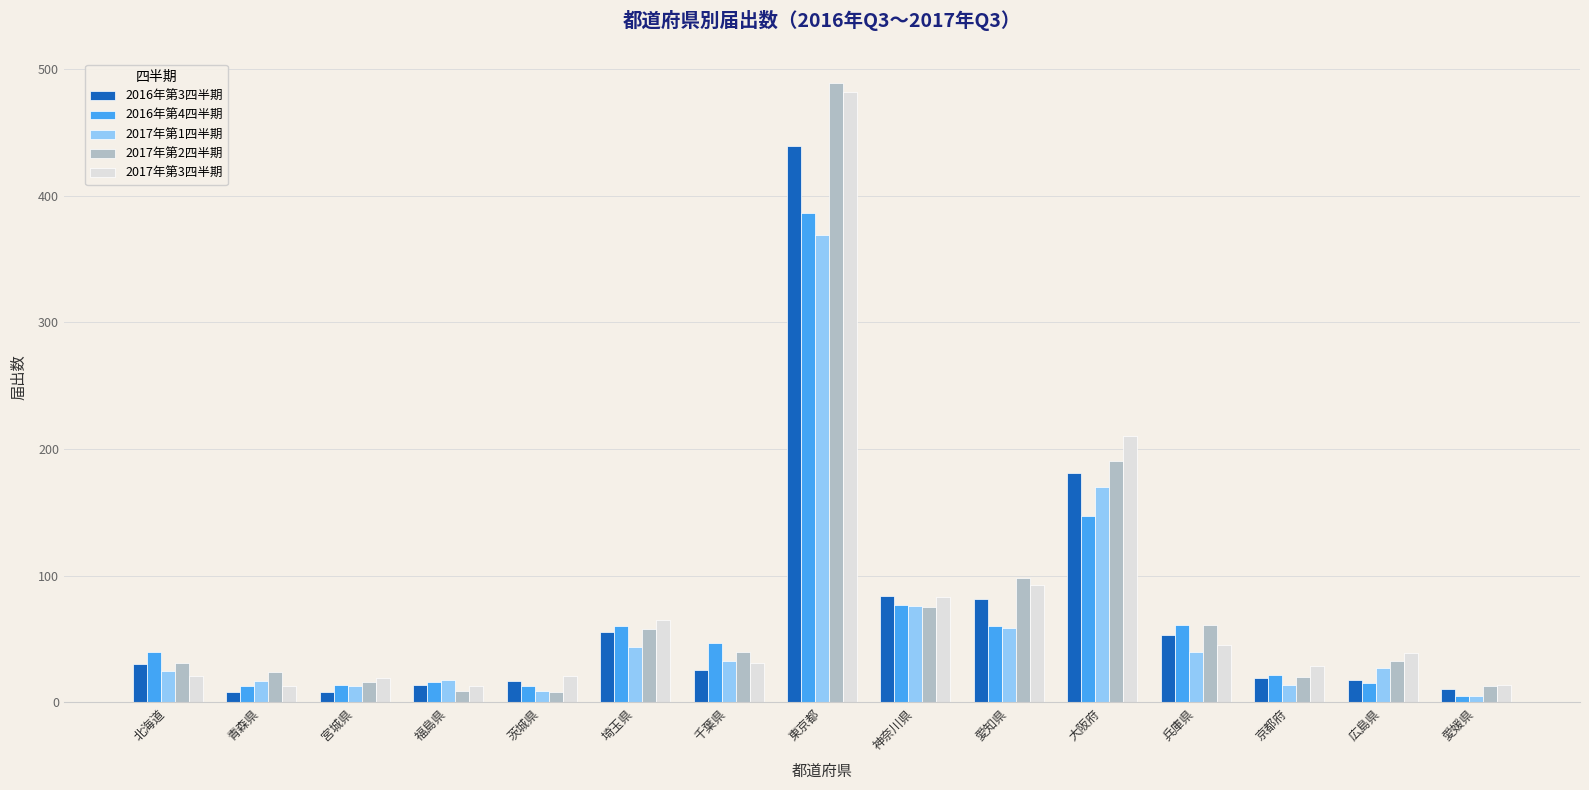

Which category has the highest value in the 2017年第2四半期 series?

東京都